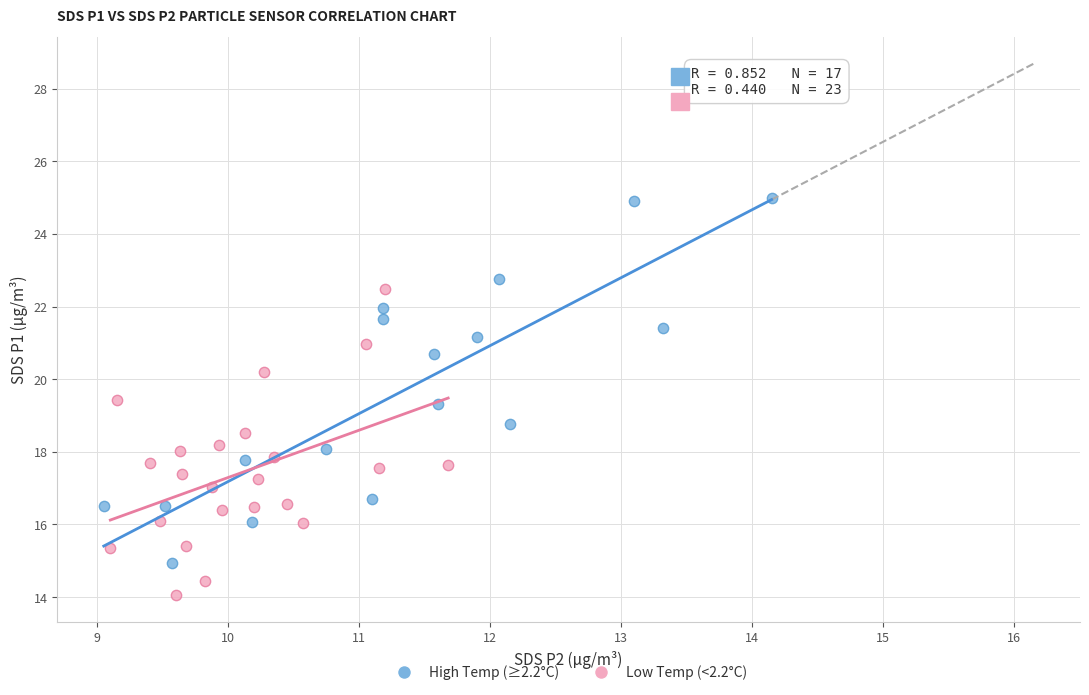

Which series contains the highest Y value?

High Temp (≥2.2°C)